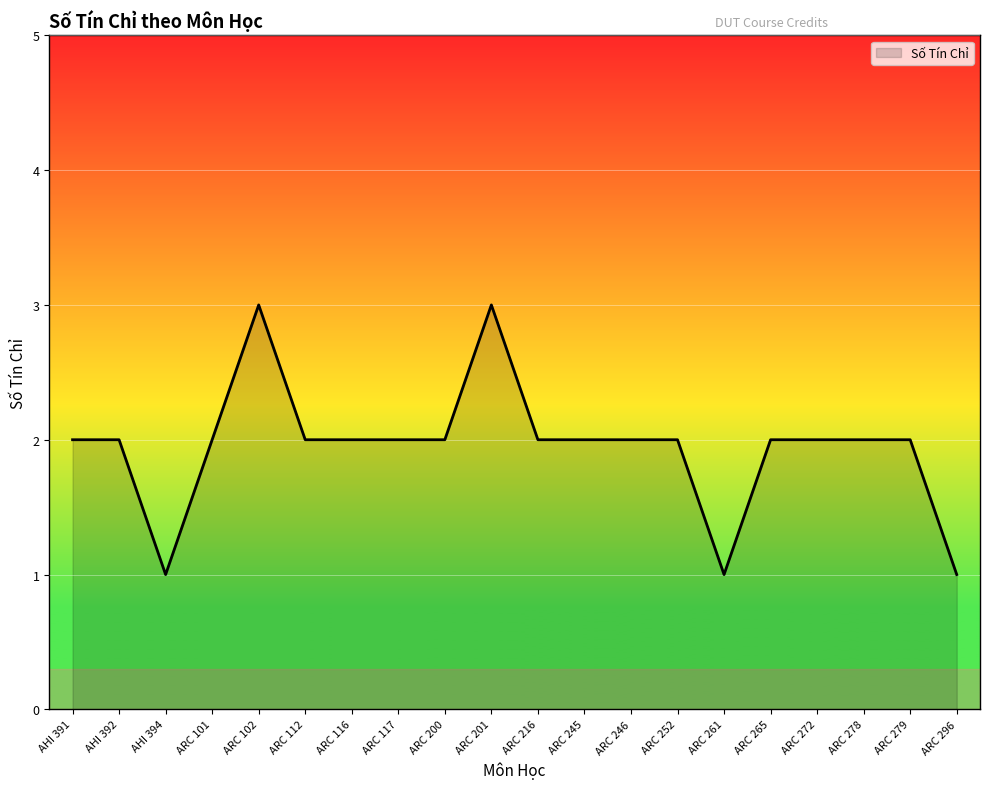

What is the minimum value shown in the chart?

1